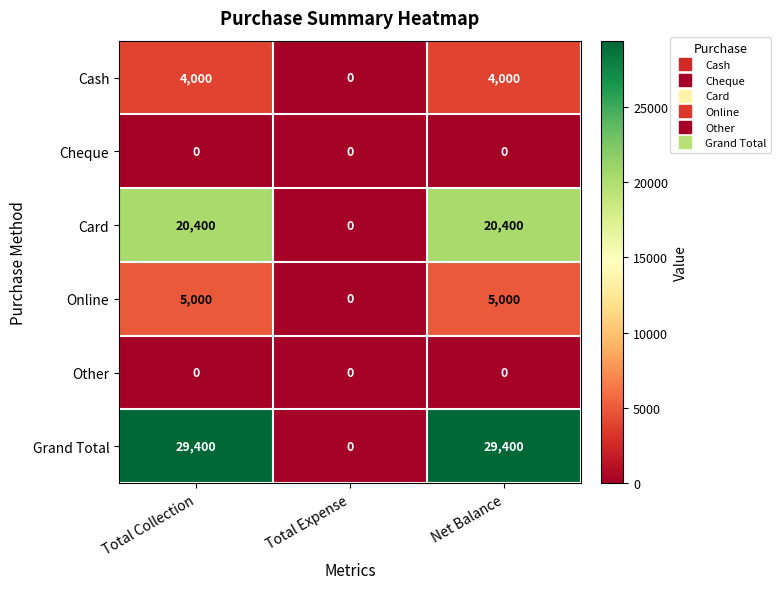

Reading right to left, extract all data points from this chart.

Cash: Net Balance=4000	Total Expense=0	Total Collection=4000
Cheque: Net Balance=0	Total Expense=0	Total Collection=0
Card: Net Balance=20400	Total Expense=0	Total Collection=20400
Online: Net Balance=5000	Total Expense=0	Total Collection=5000
Other: Net Balance=0	Total Expense=0	Total Collection=0
Grand Total: Net Balance=29400	Total Expense=0	Total Collection=29400